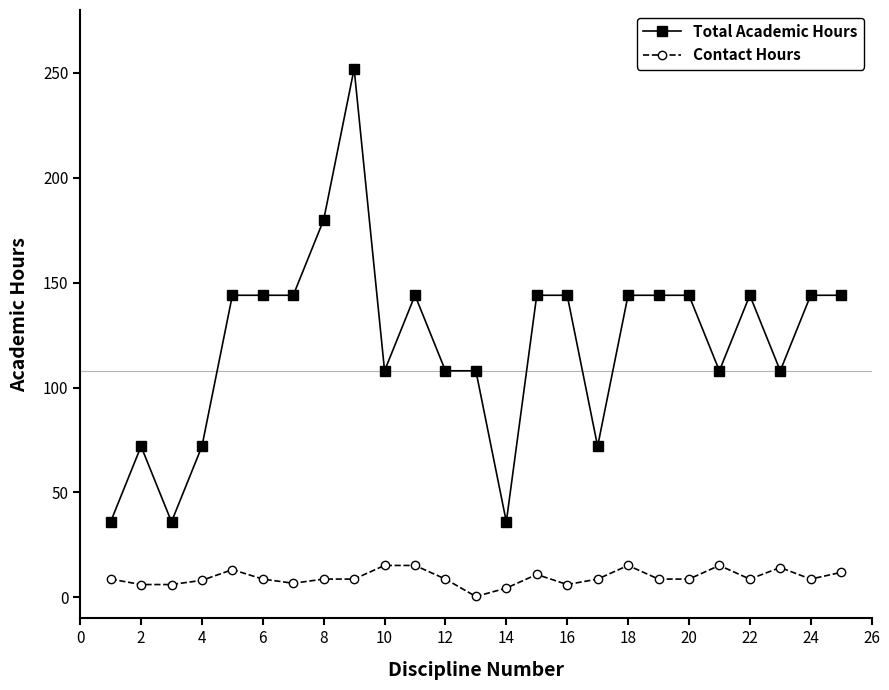

Which series has the widest spread of values?

Total Academic Hours